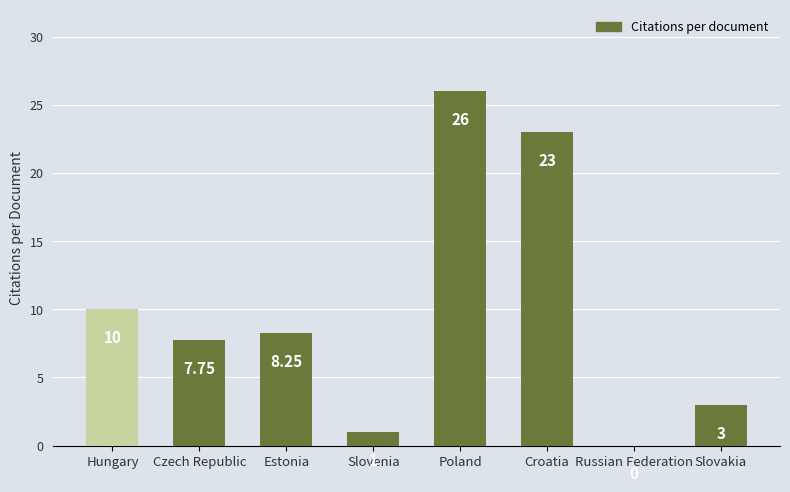

What is the change in value from Poland to Russian Federation?

-26.0